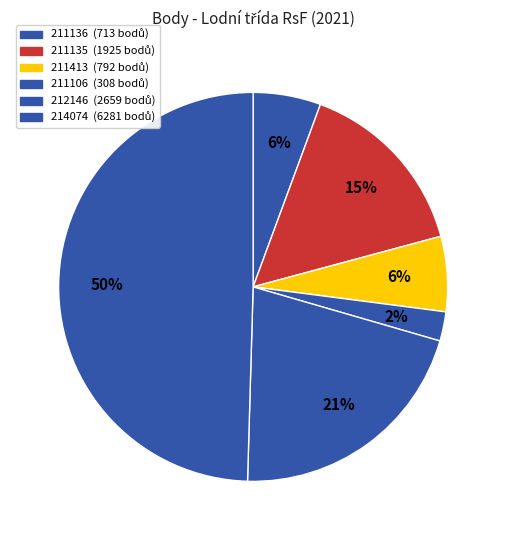

Does 211136 represent more than half of the total?

No